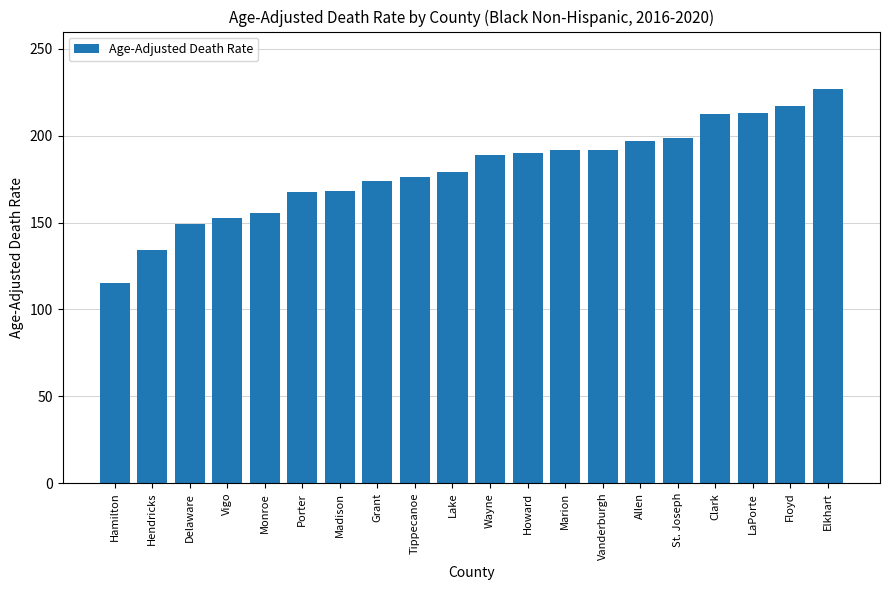

What is the label of the 11th bar from the right?

Lake